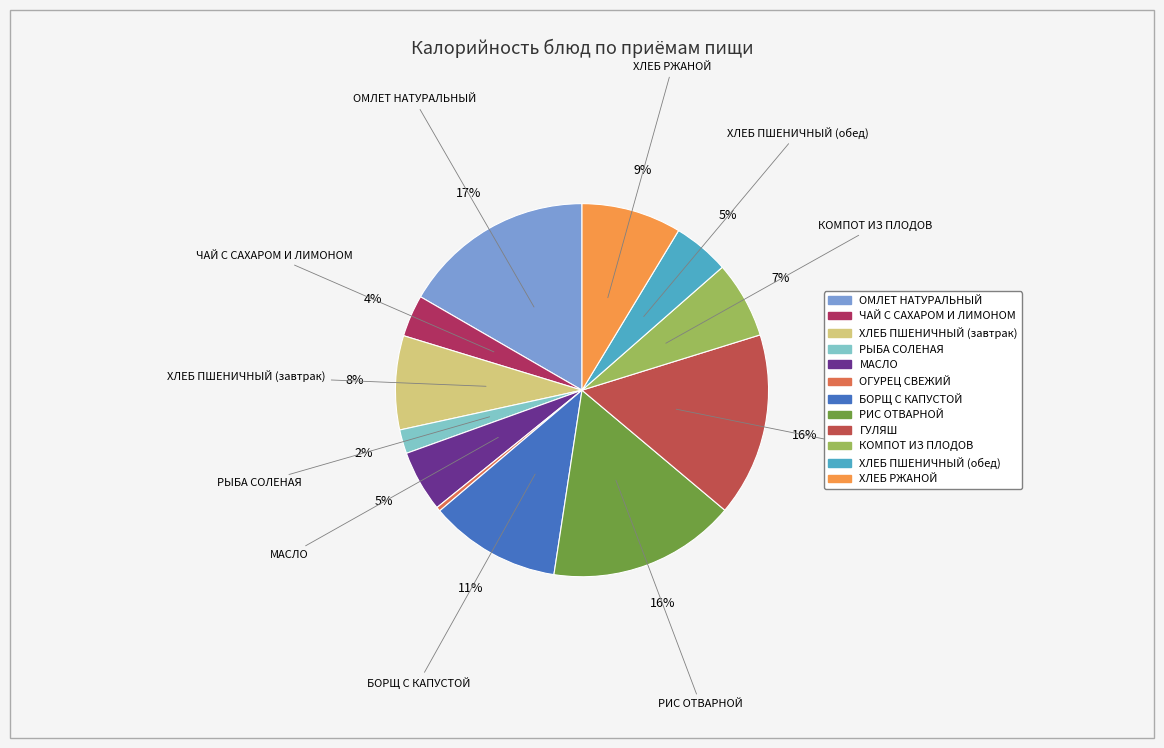

What percentage is the ОМЛЕТ НАТУРАЛЬНЫЙ slice, to the nearest percent?

17%